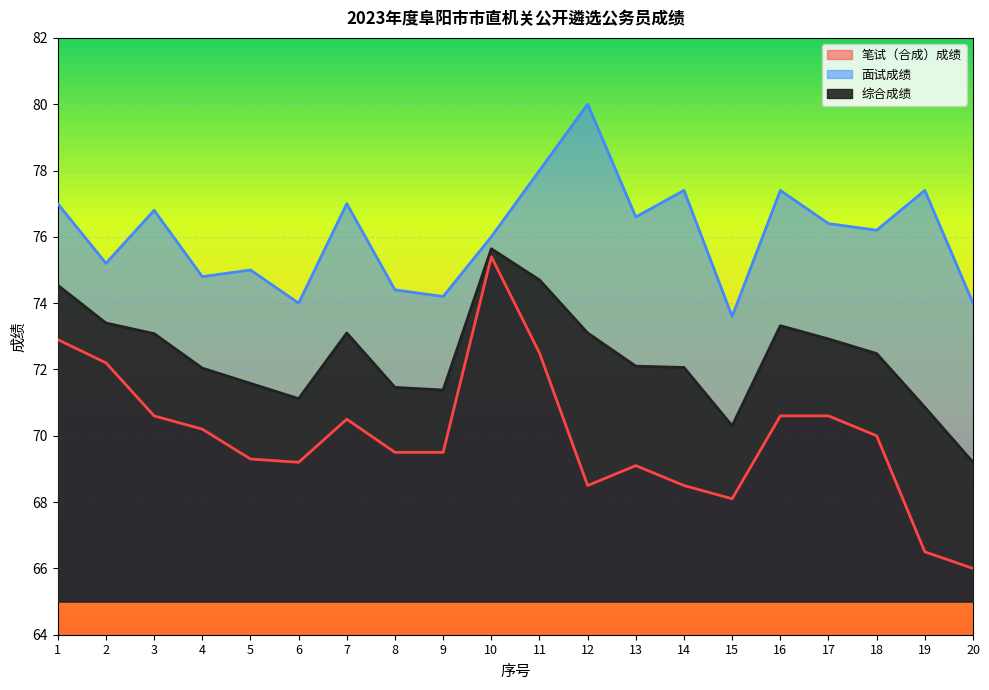

At which category is the sum across all series the highest?

10